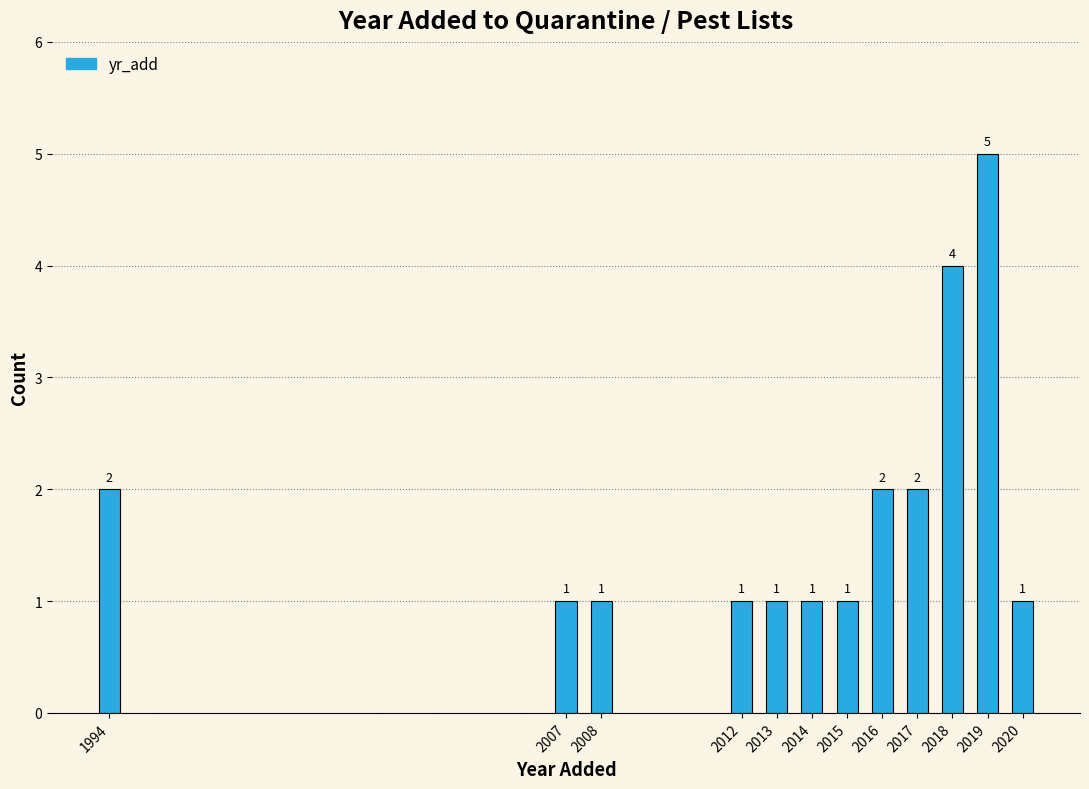

Reading left to right, transcribe all the data shown in this chart.

2	1	1	1	1	1	1	2	2	4	5	1